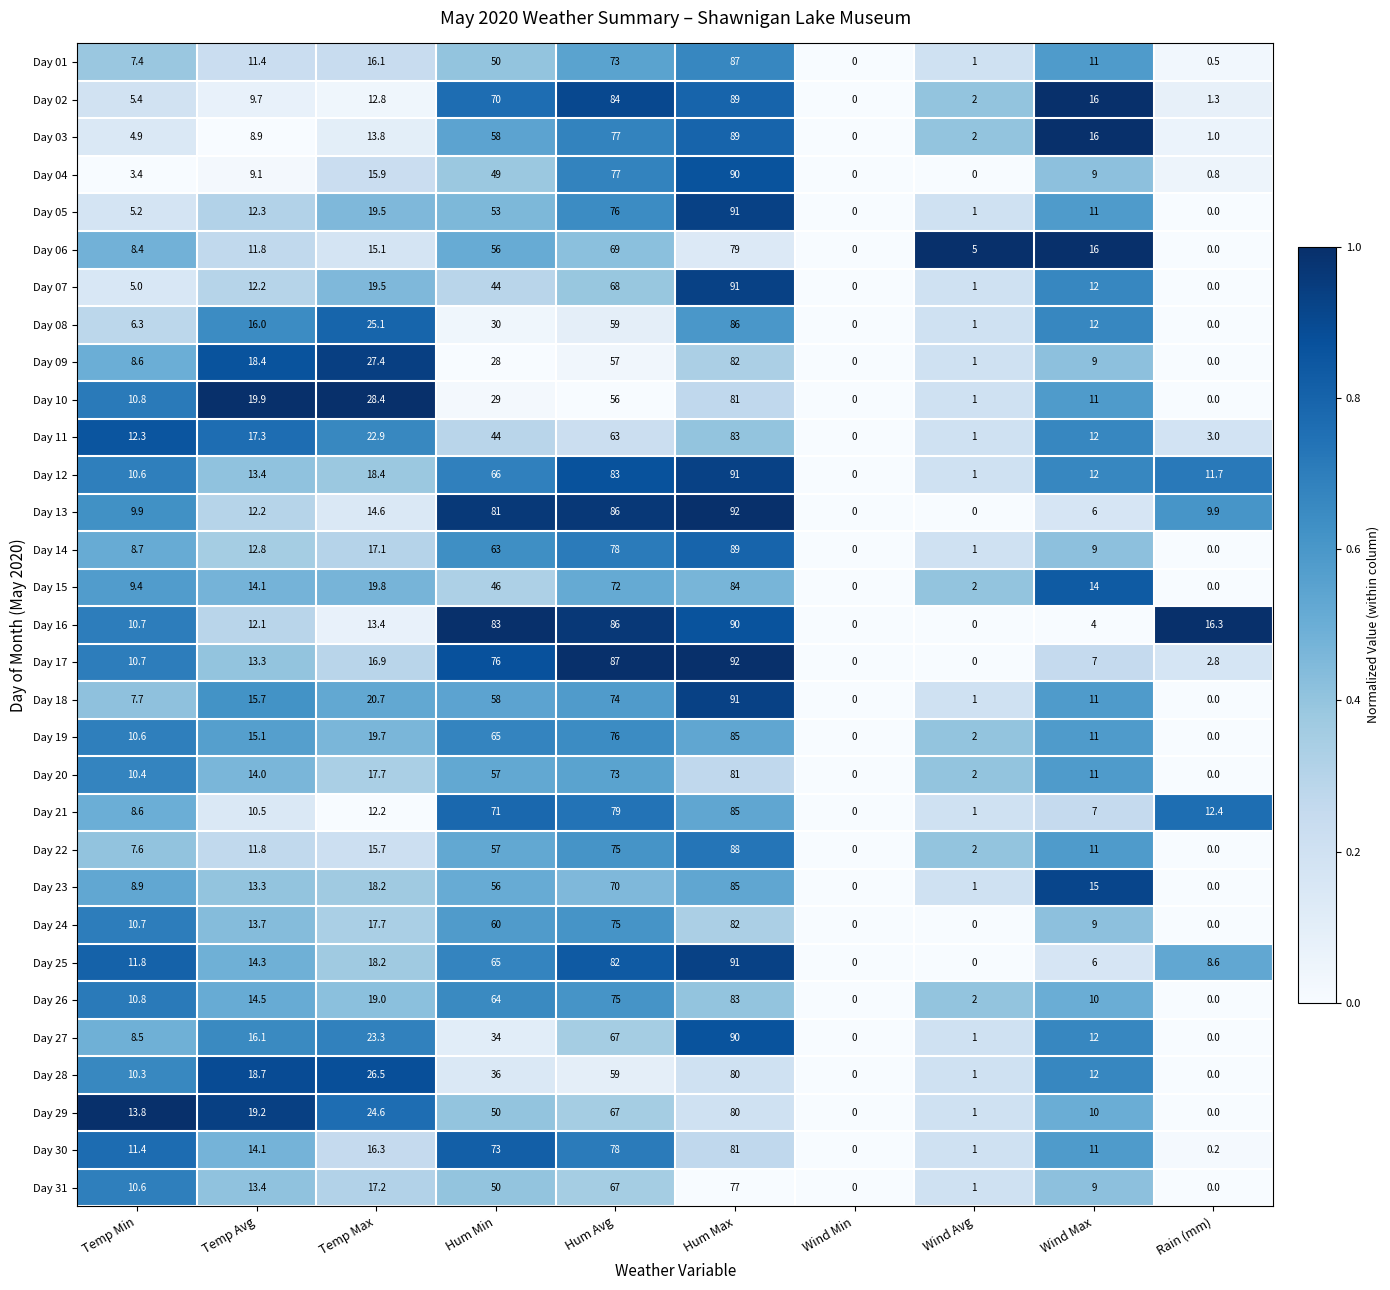

What is the sum of all Day 22 values?

268.1